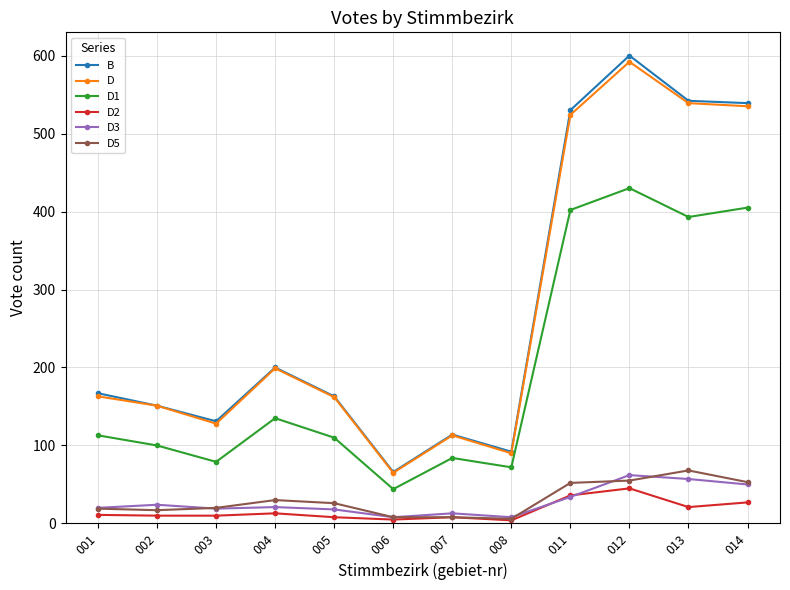

Which series changed the most between 003 and 014?

B